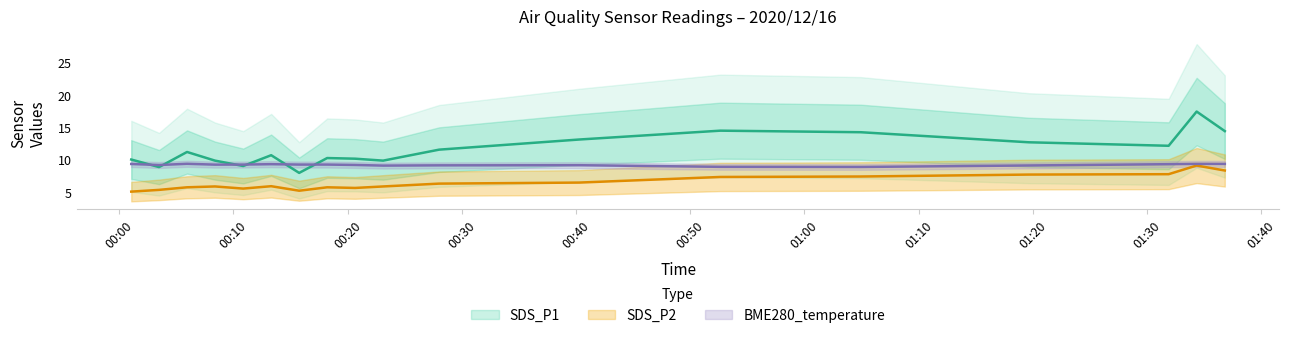

True or false: BME280_temperature and SDS_P2 intersect in this chart.

False